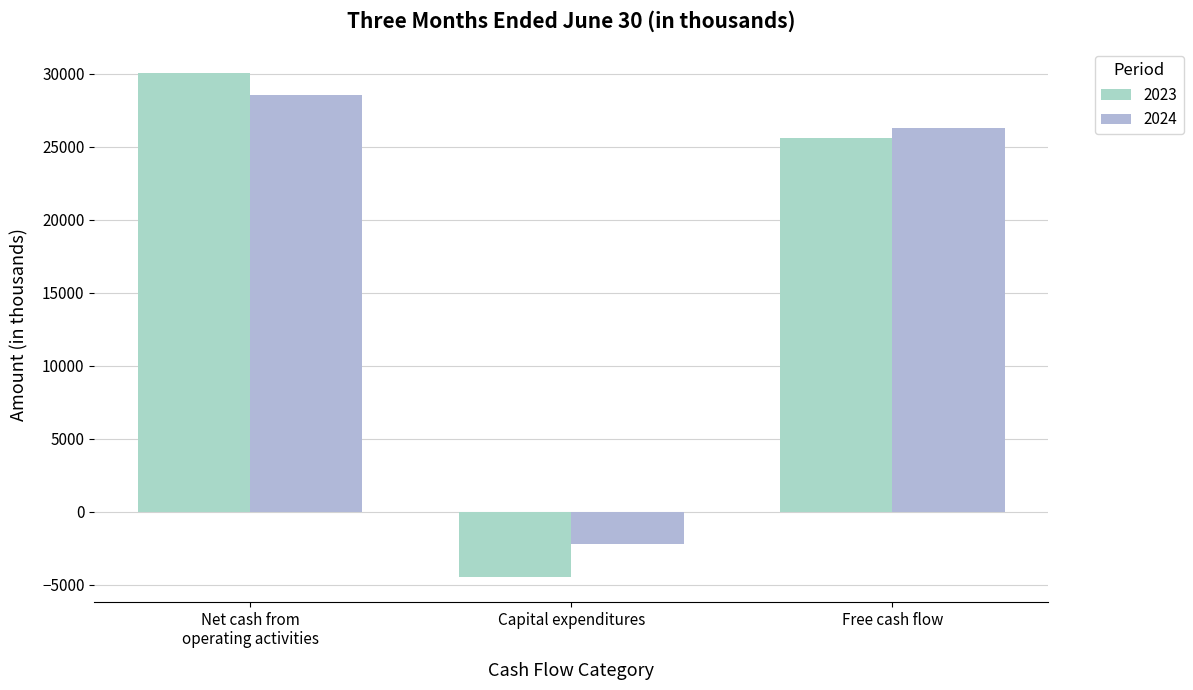

How many data points in 2023 are less than 25573?

1